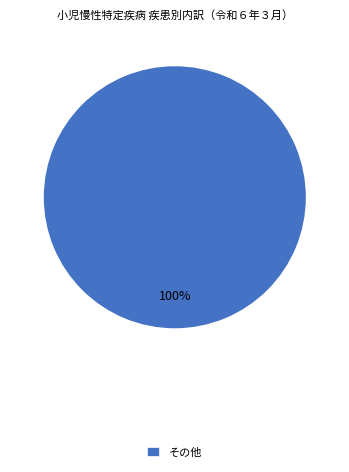

Rank the categories by value from lowest to highest.

その他